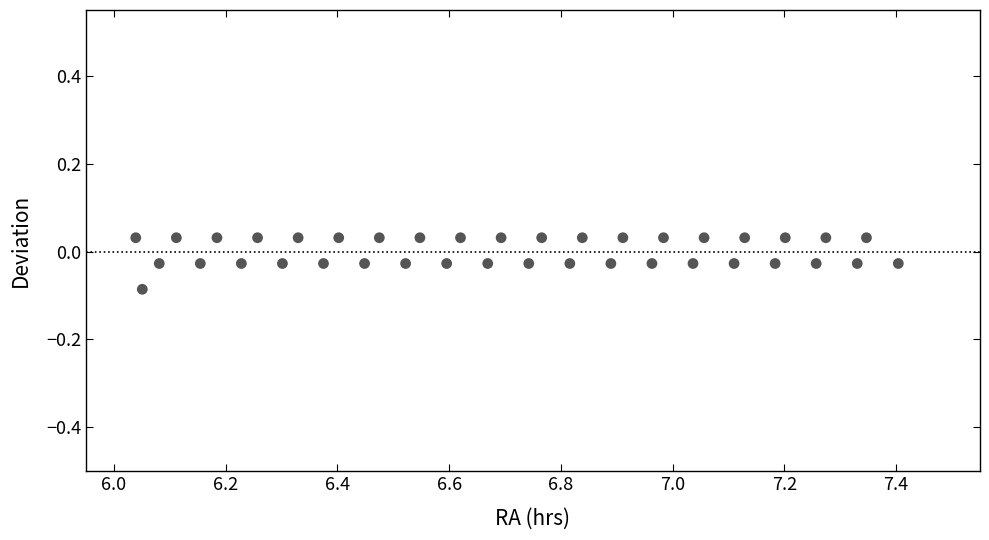

What is the range of X values (max minus min)?

1.4